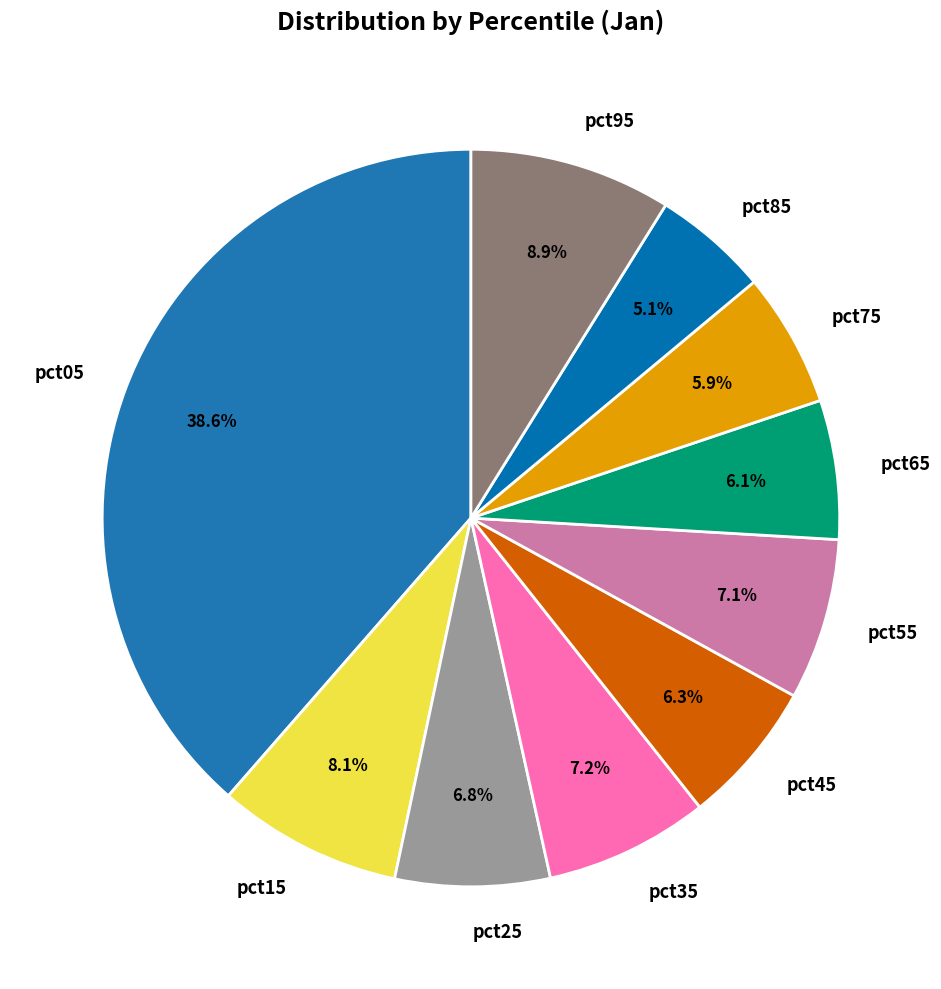

Is it true that pct55 is 7% of the pie?

True